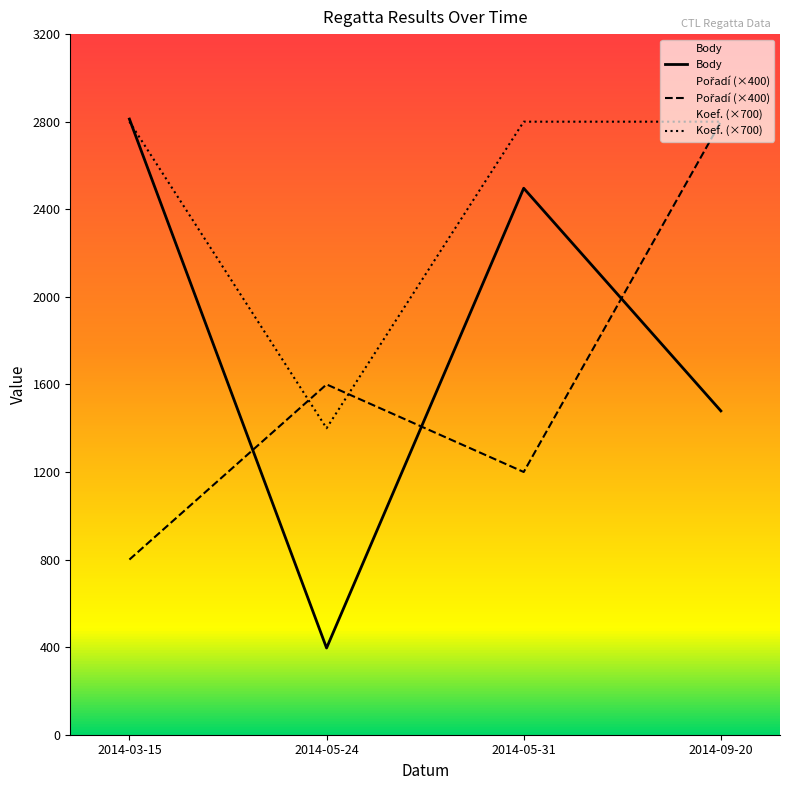

Which category has the highest value in the Koef. (×700) series?

2014-03-15